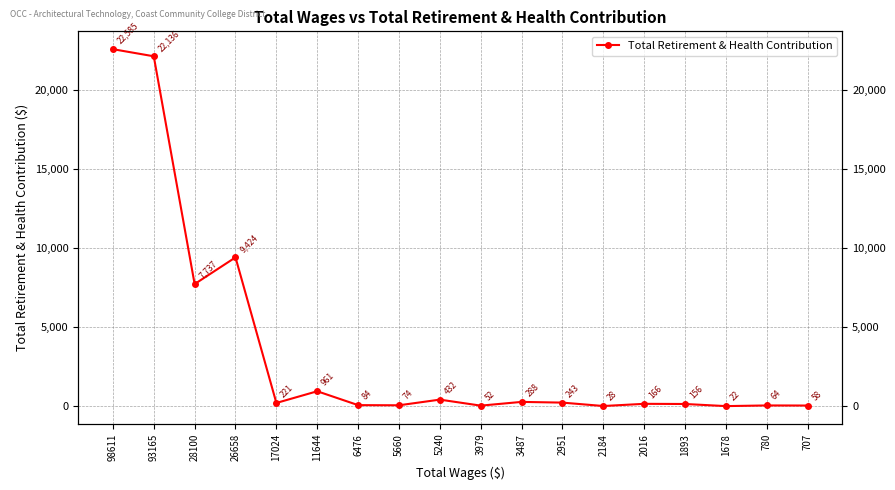

What is the average value?

3596